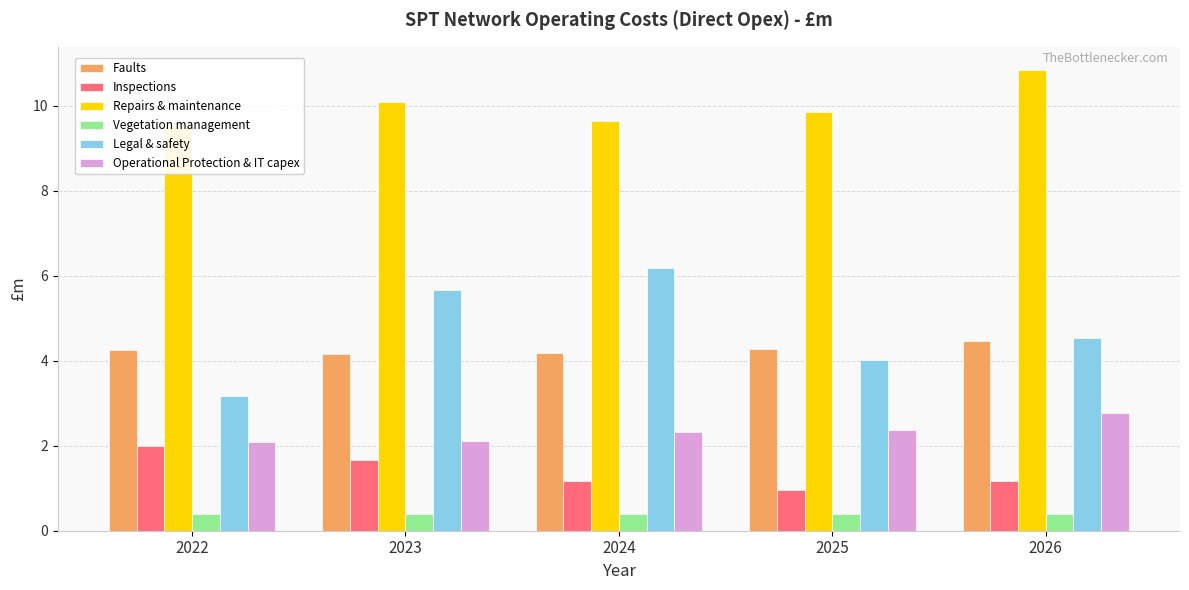

Which series has the largest total across all categories?

Repairs & maintenance